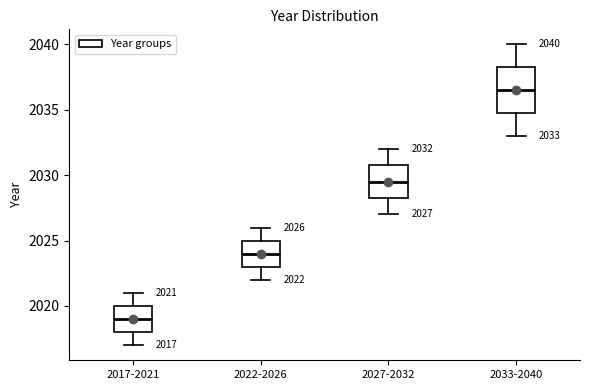

Which box's median line is the highest?

2033-2040